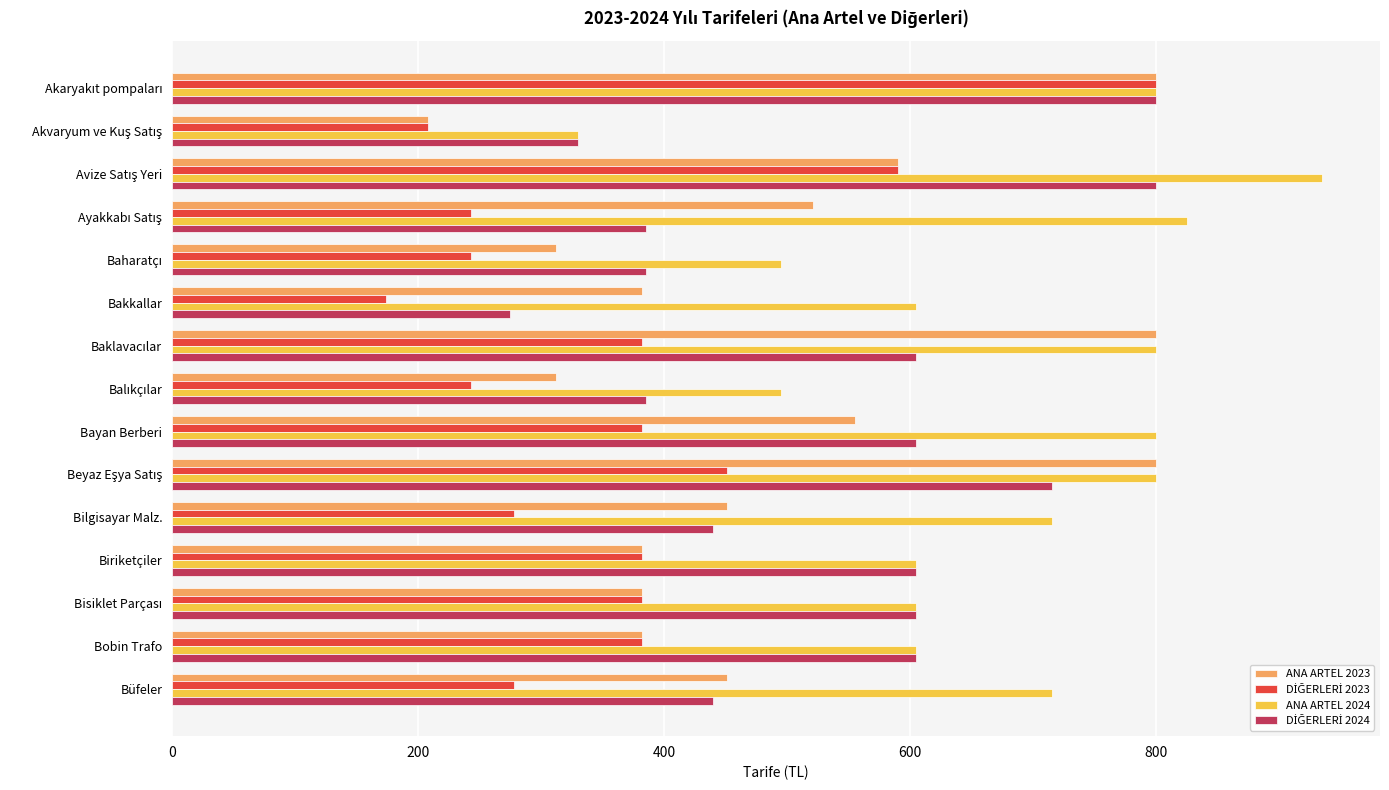

Count the number of data series in this chart.

4